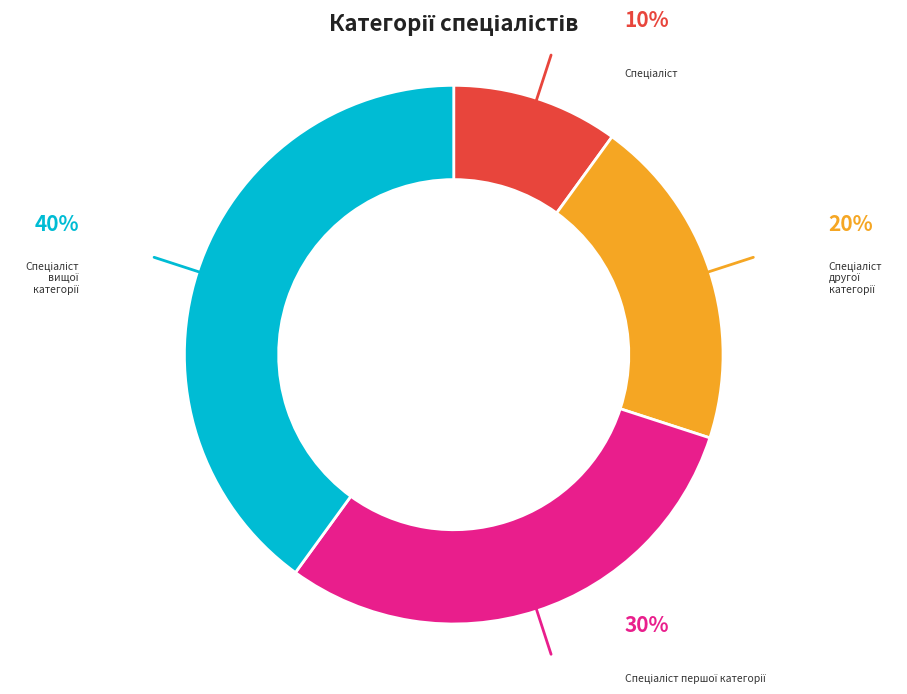

Is there any slice that represents more than half of the pie?

No